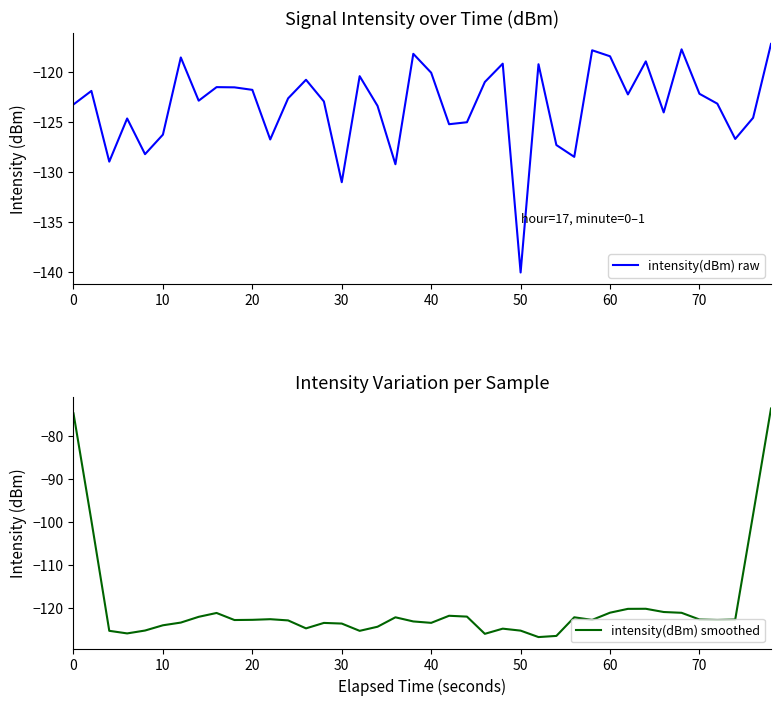

The intensity(dBm) raw series shows -122.1 at 70. True or false?

True